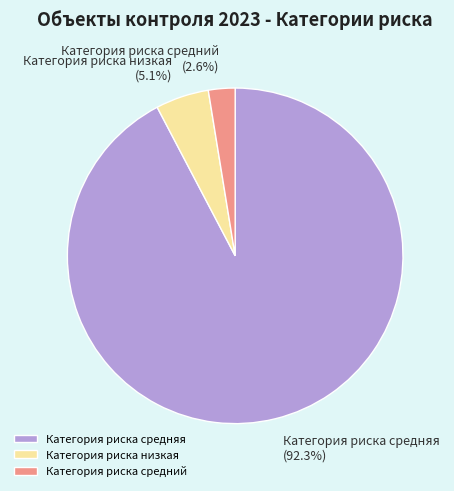

How many segments does this pie chart have?

3